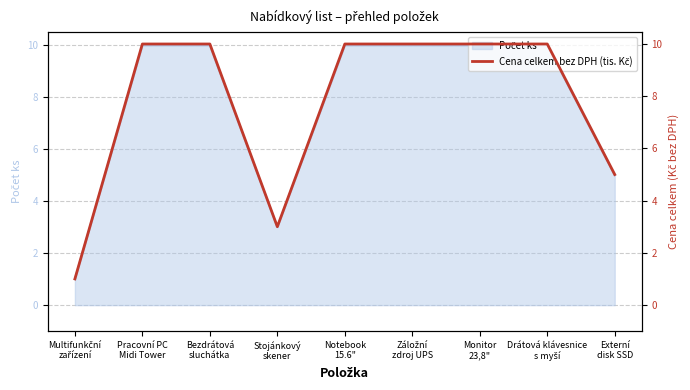

The chart shows a value of 1 at Multifunkční
zařízení. True or false?

True